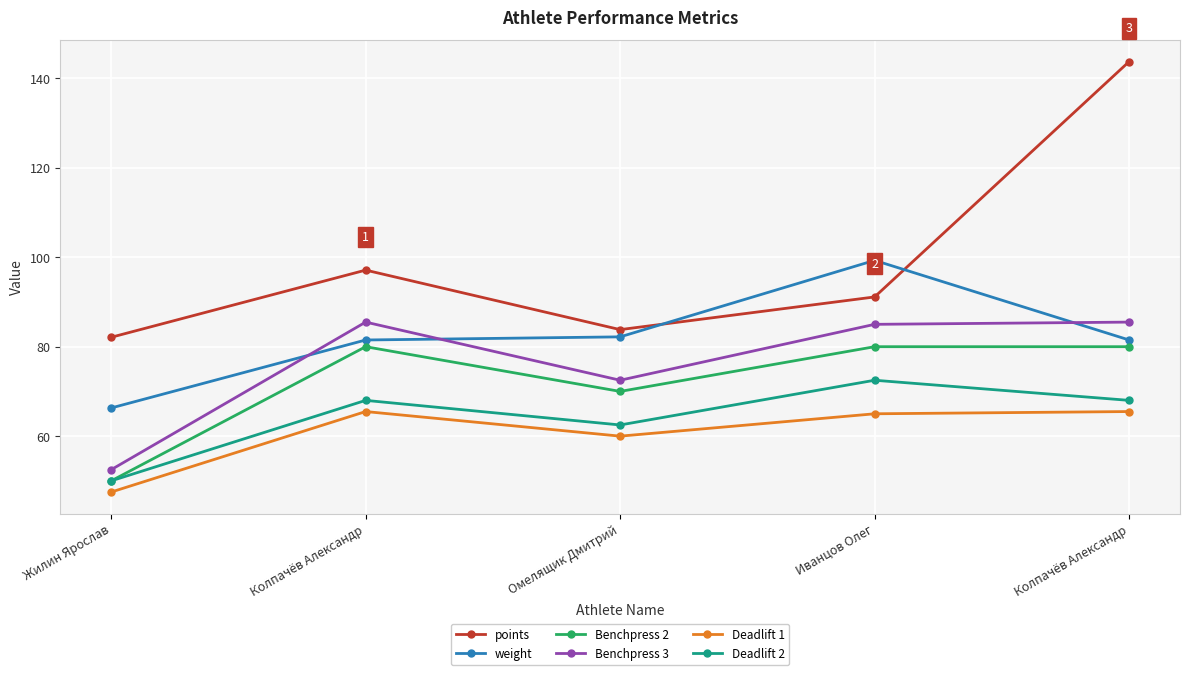

How many lines are shown in the chart?

6